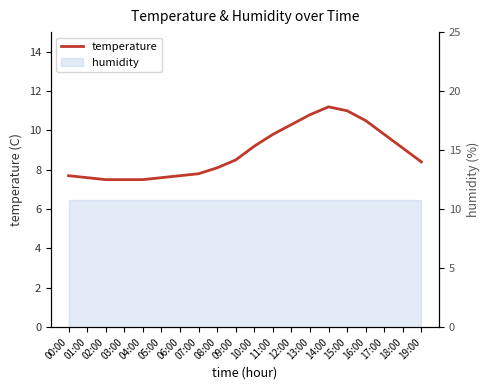

Between 15:00 and 19:00, which is larger?

15:00